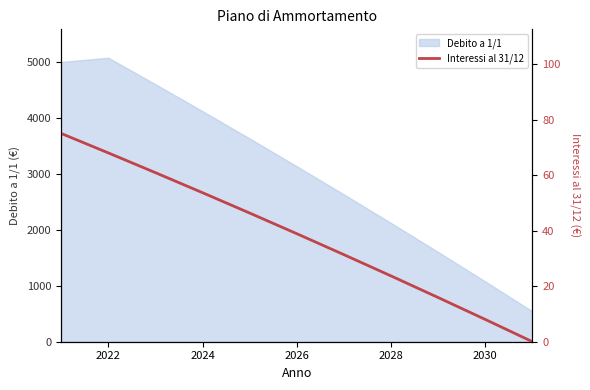

Reading left to right, extract all data points from this chart.

75.0	68.0	60.9	53.7	46.3	38.9	31.3	23.7	15.9	8.0	0.0